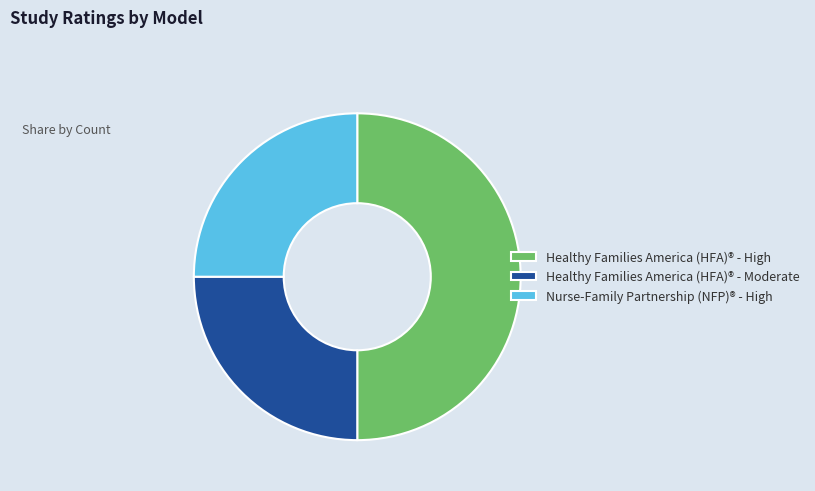

Which slice is the largest?

Healthy Families America (HFA)® - High